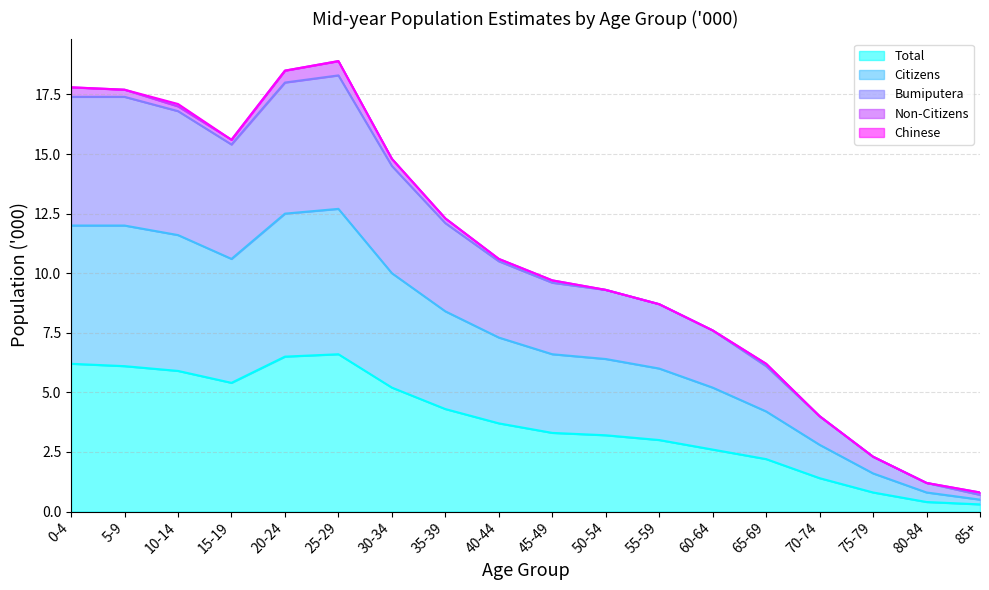

What position from the right is 50-54?

8